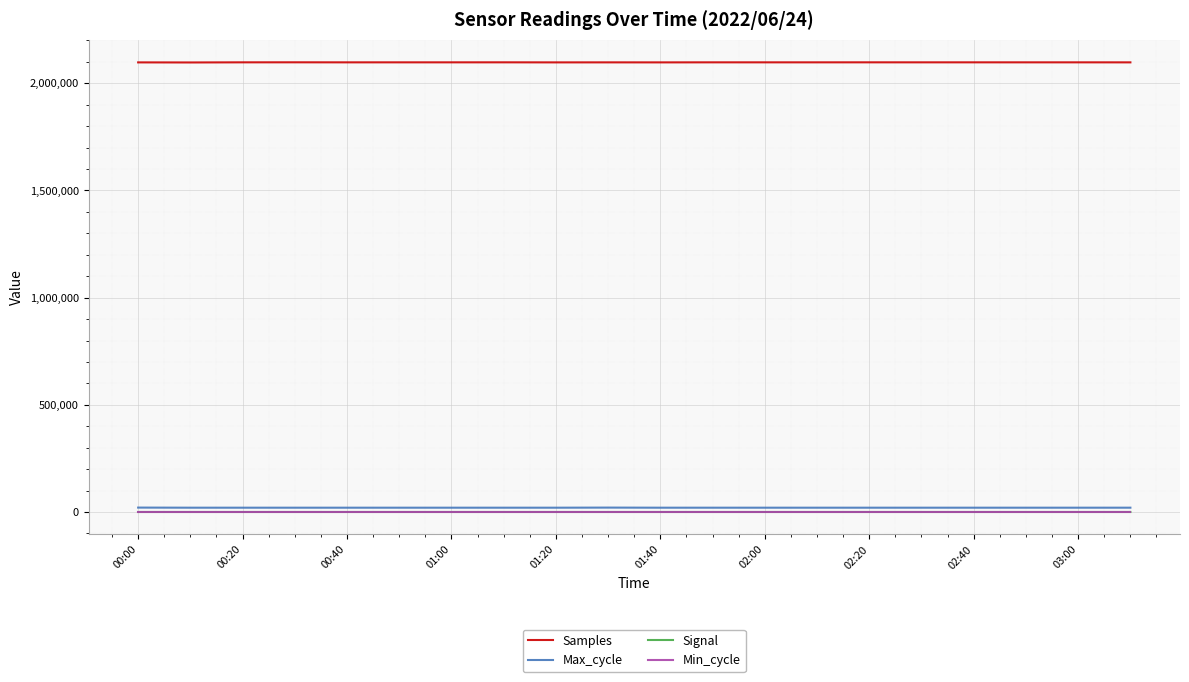

What is the maximum value shown in the chart?

2098063